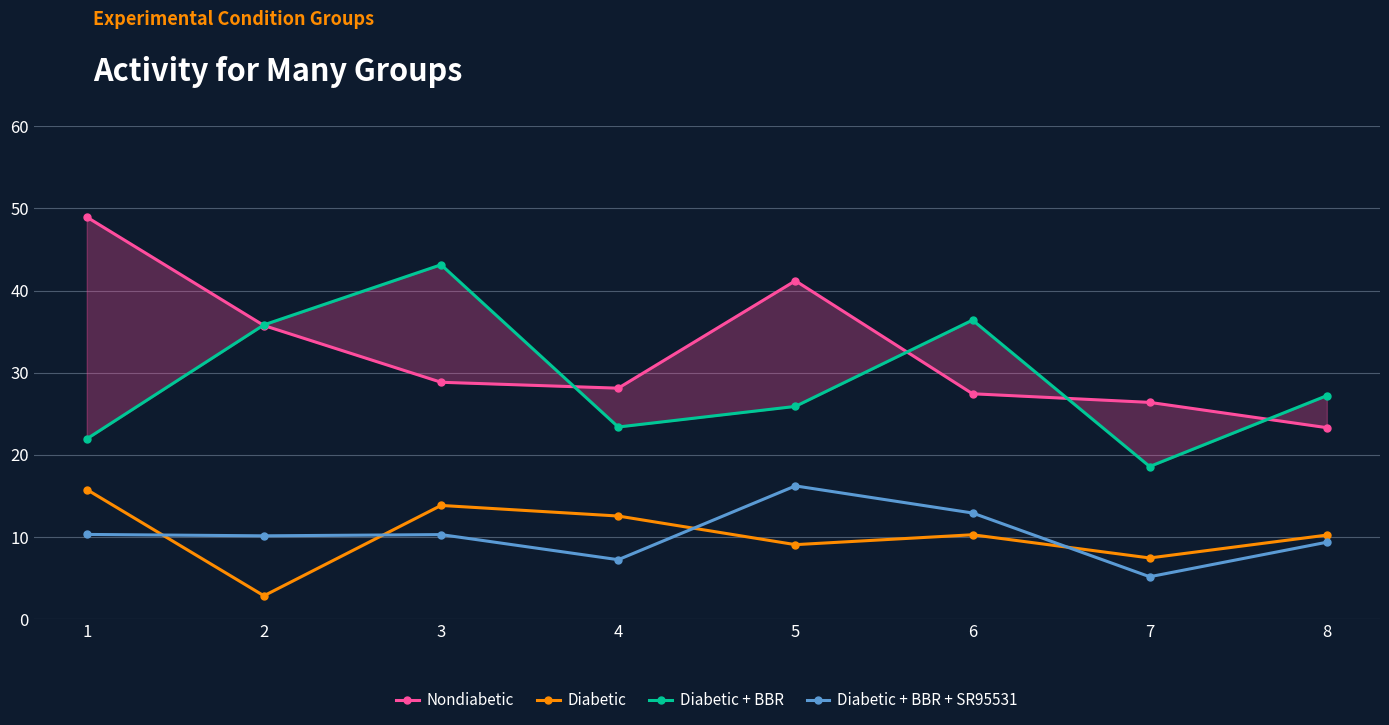

What is the difference between the Diabetic + BBR values at 6 and 7?

17.8